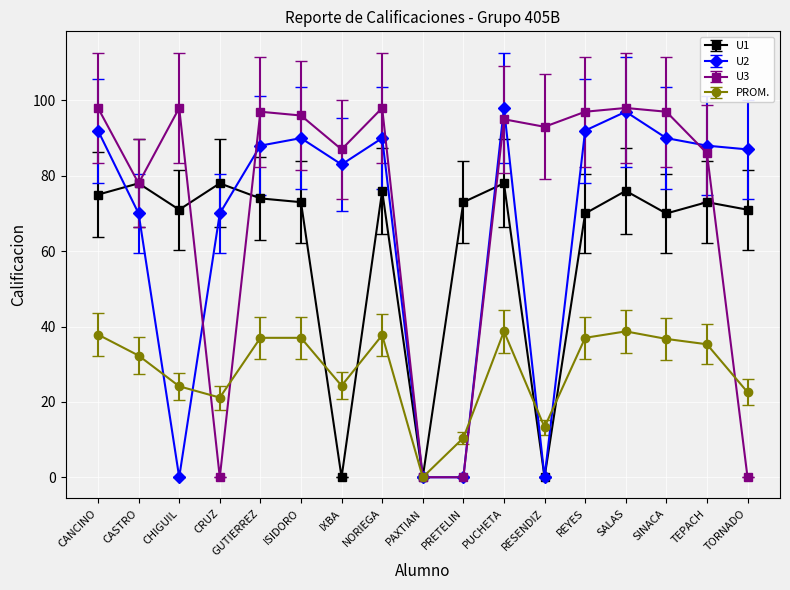

True or false: U1 and U3 intersect in this chart.

True